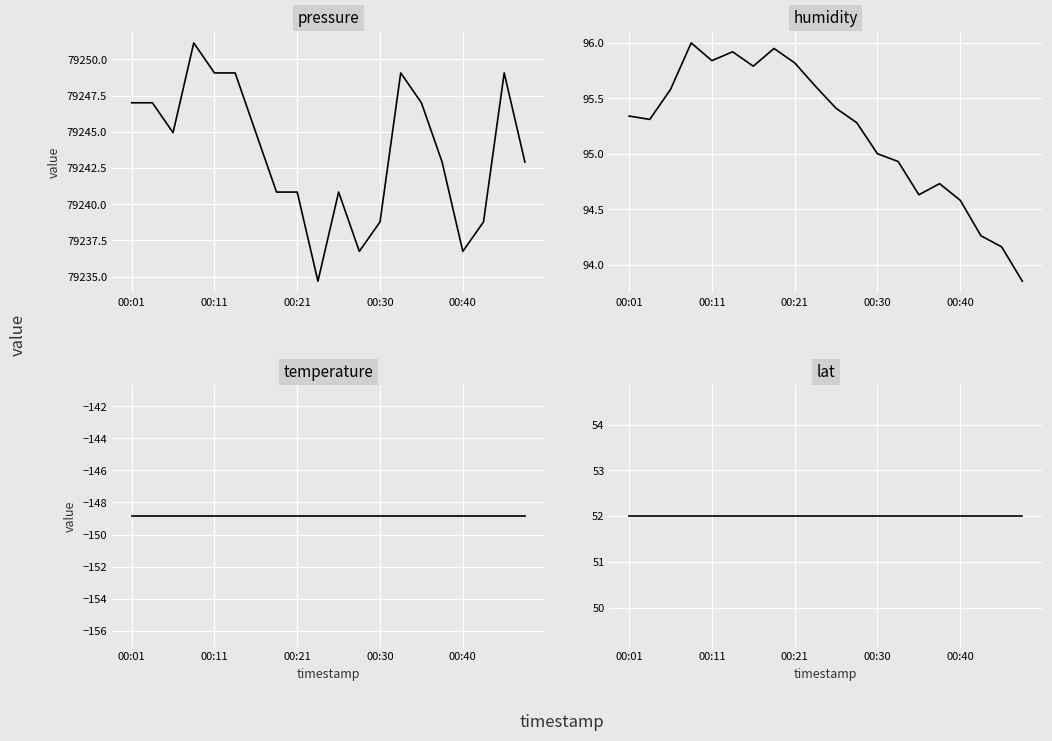

True or false: humidity has a value of 135.3 at 00:40.

False